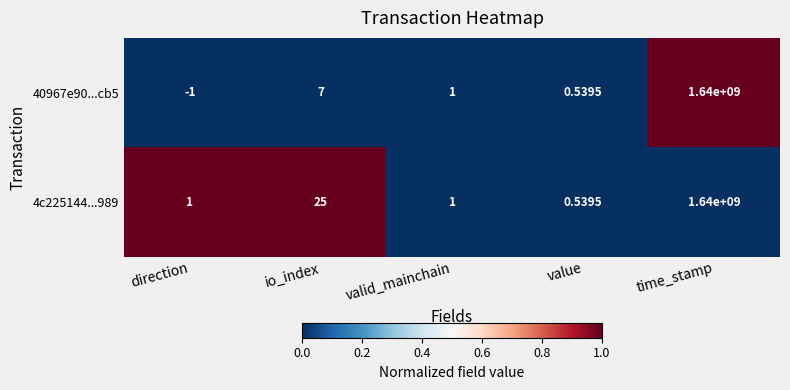

At how many categories does at least one series exceed 0?

5